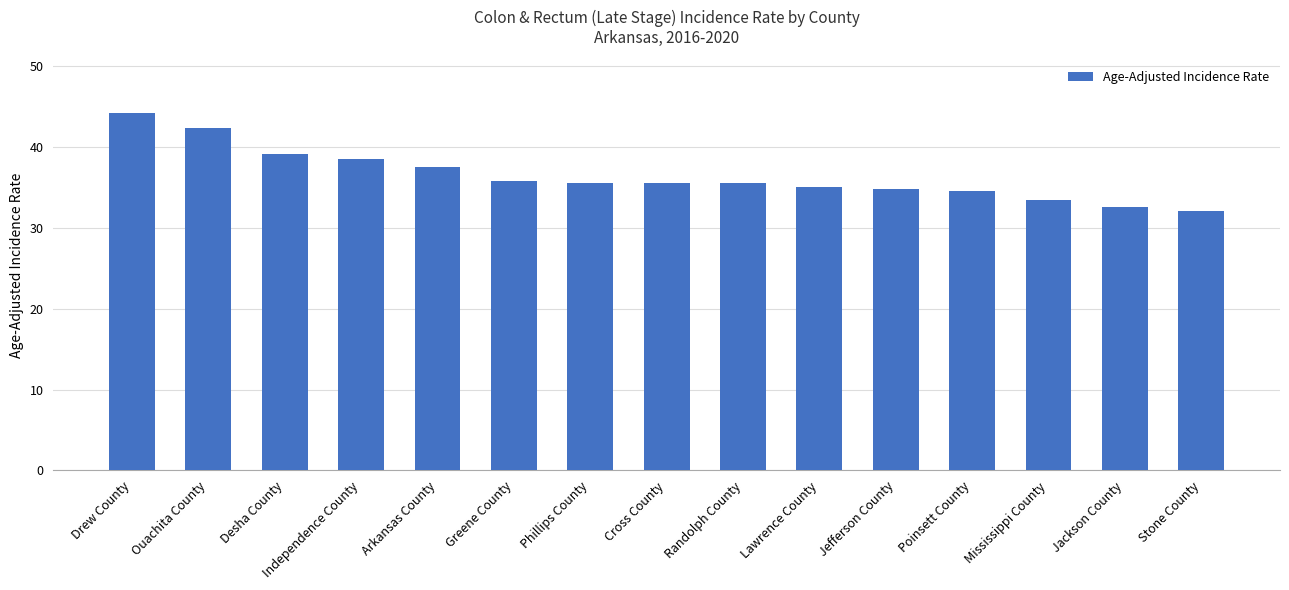

What is the difference between the second highest and minimum values?

10.2